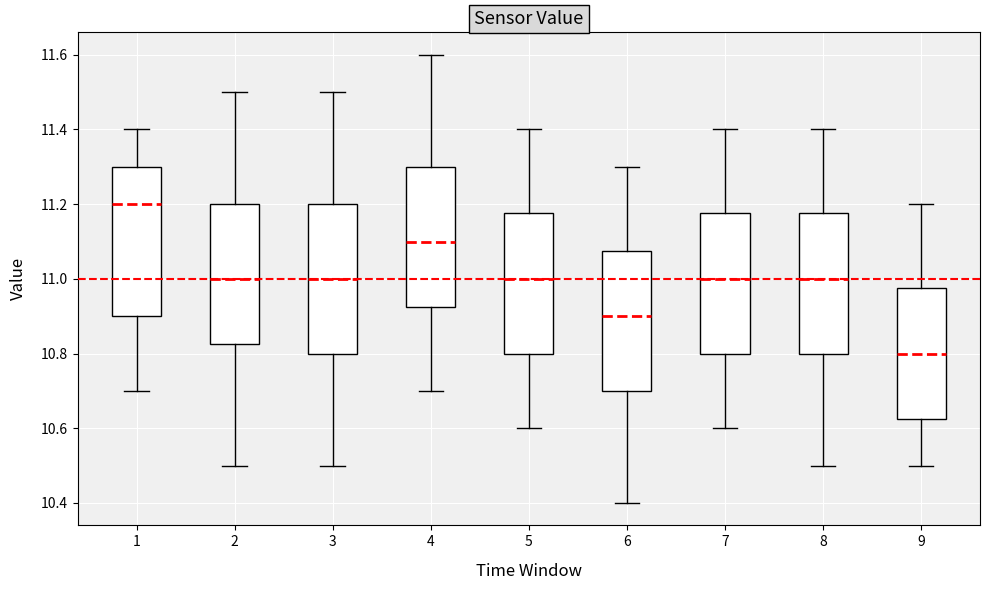

Which box has the highest median line?

1